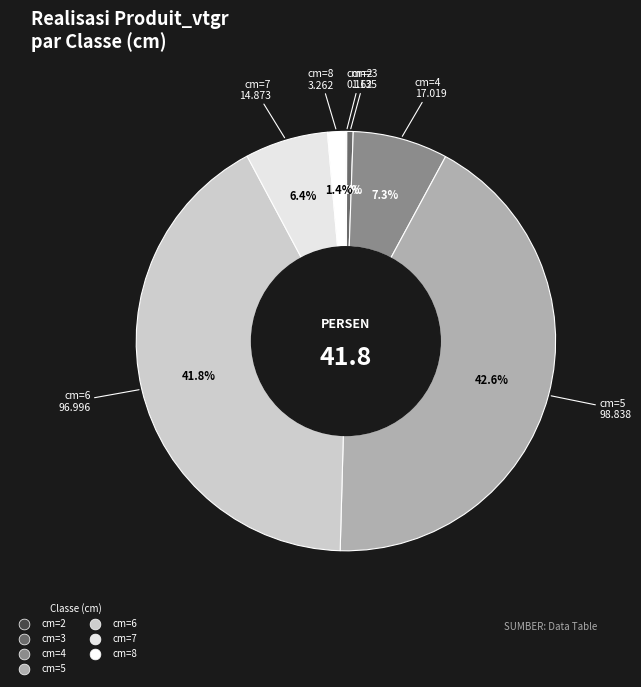

Is there any slice that represents more than half of the pie?

No